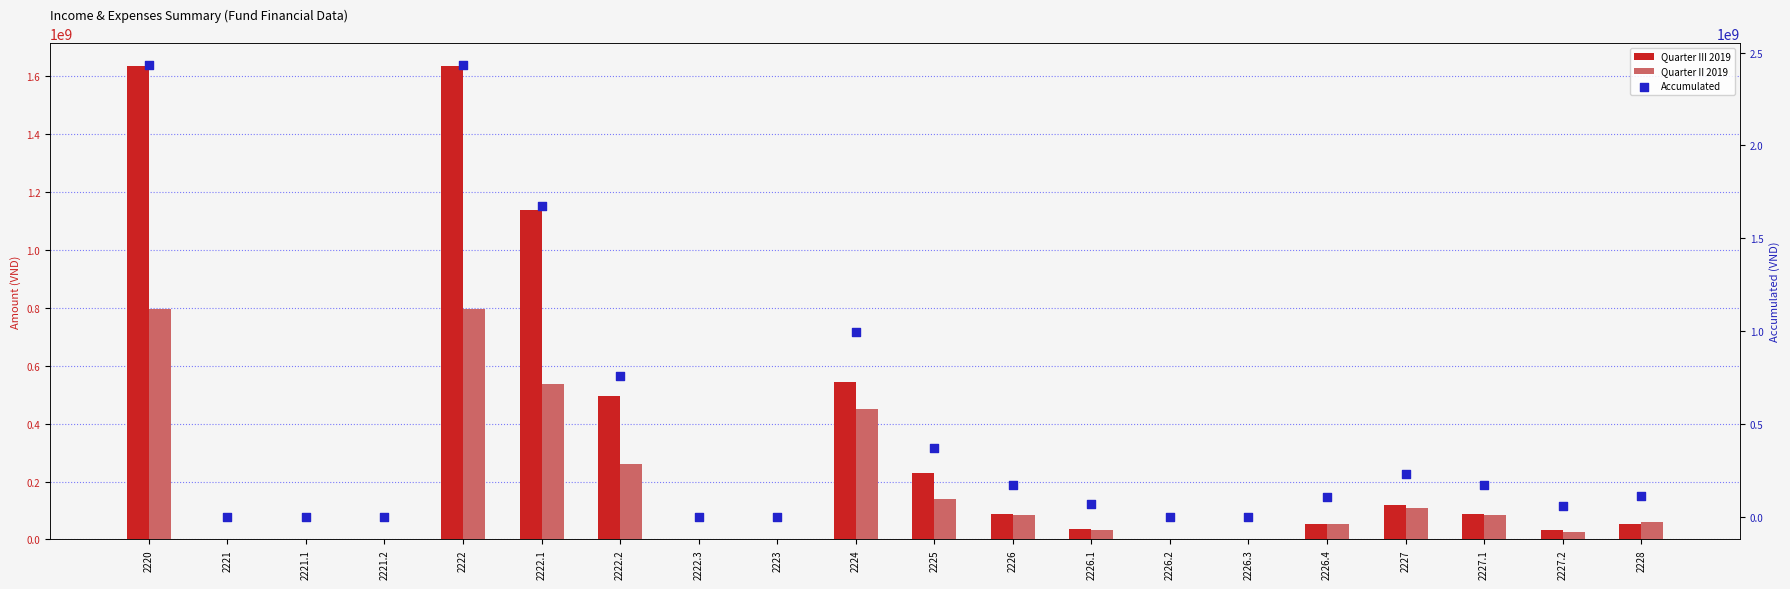

Is the value of Quarter III 2019 at 2222.3 greater than the value of Quarter II 2019 at 2223?

No